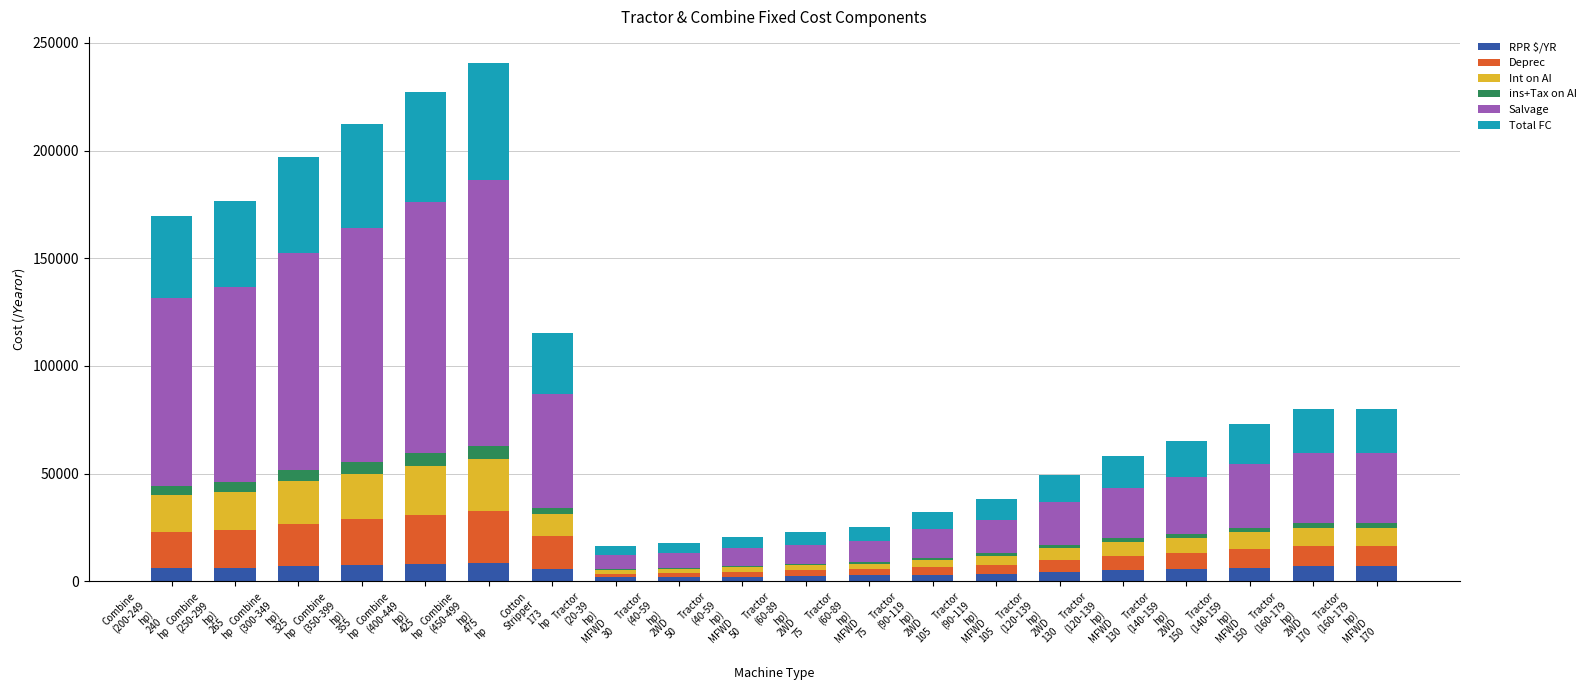

What is the highest value of the RPR $/YR series?

8562.8